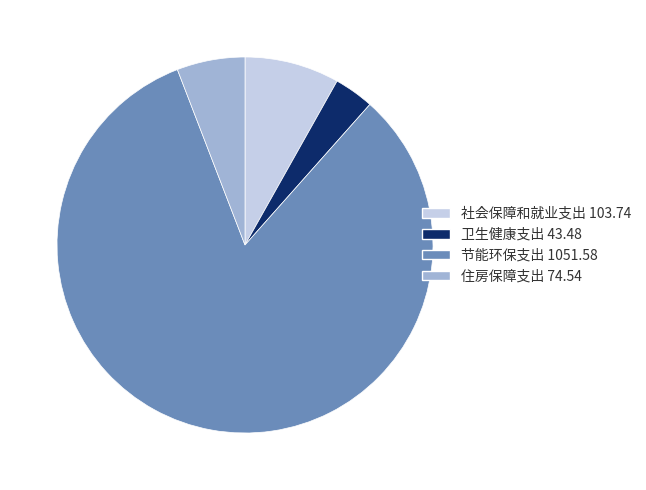

Does 卫生健康支出 43.48 account for over 50% of the chart?

No